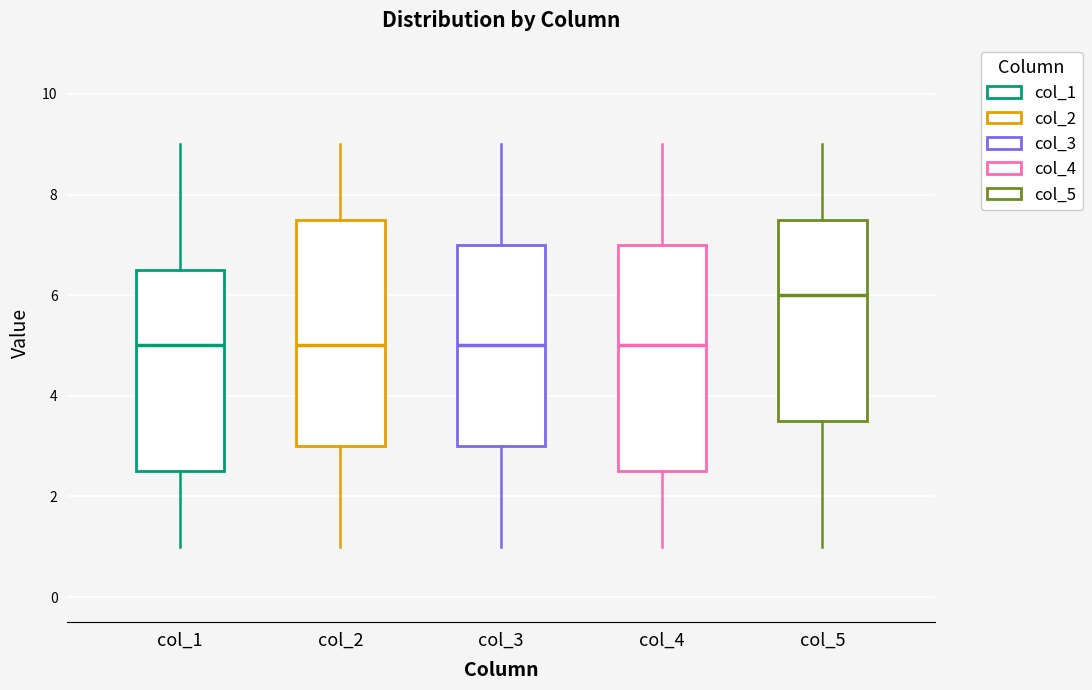

Reading left to right, read every box against the y-axis: the position of its median line, the range the box covers, and the ends of its whiskers. The values are not printed on the chart, so give them approximately, as read against the axis.

col_1: median 5.0, box 2.6 to 6.6, whiskers 1.0 to 9.0
col_2: median 5.0, box 3.0 to 7.6, whiskers 1.0 to 9.0
col_3: median 5.0, box 3.0 to 7.0, whiskers 1.0 to 9.0
col_4: median 5.0, box 2.6 to 7.0, whiskers 1.0 to 9.0
col_5: median 6.0, box 3.6 to 7.6, whiskers 1.0 to 9.0